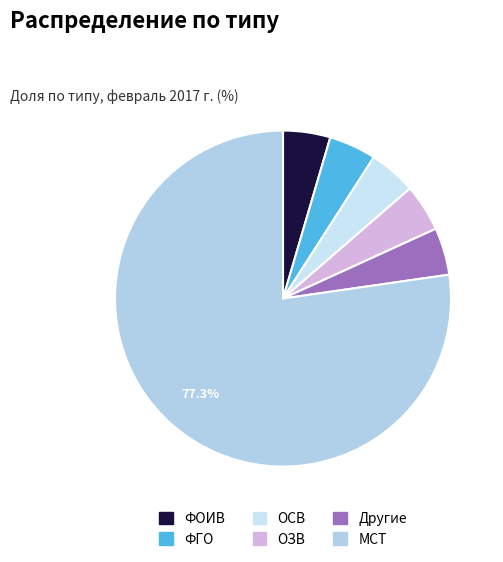

What portion of the pie excludes МСТ?

22.7%